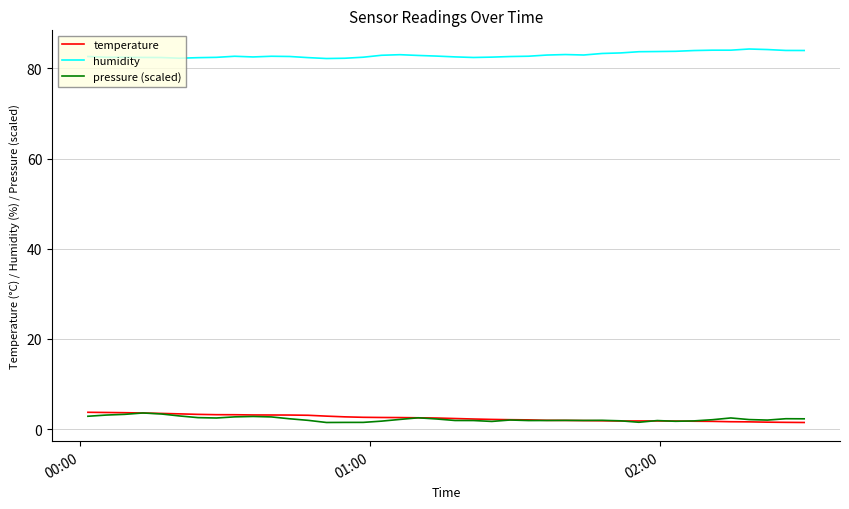

What is the lowest value of the humidity series?

82.2